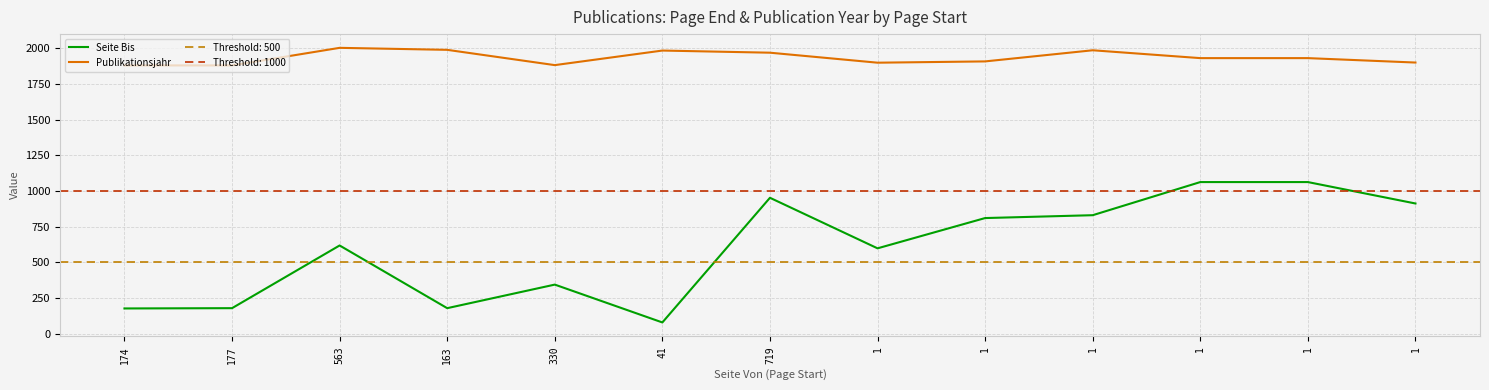

What is the difference between the second highest and minimum values in the Seite Bis series?

983